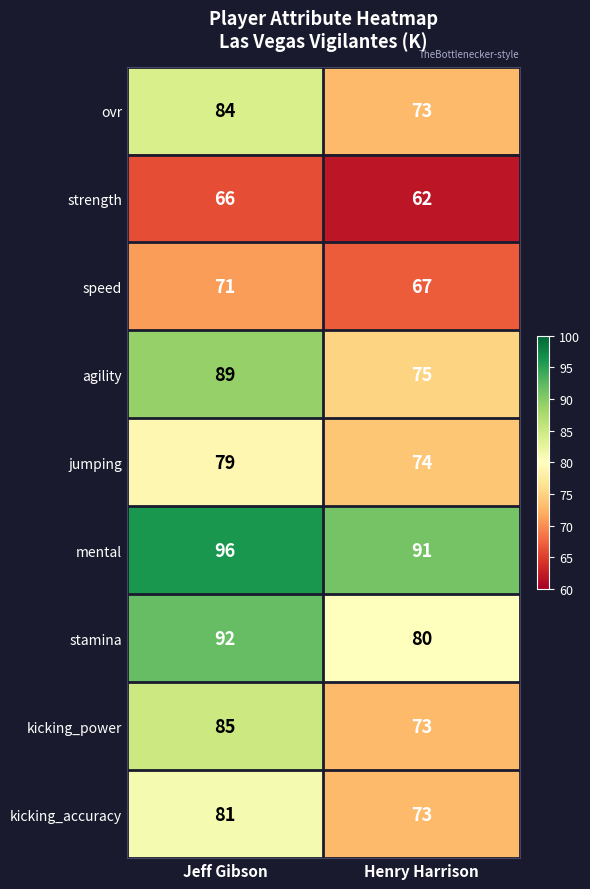

The value of strength at Henry Harrison is 62. True or false?

True